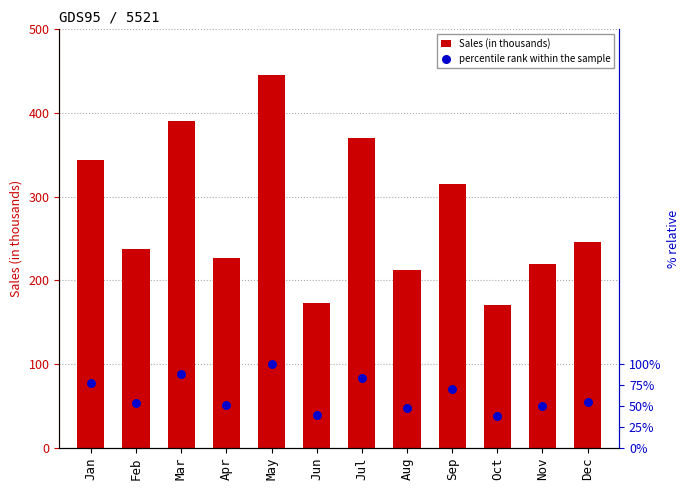

Which series reaches the maximum Y coordinate?

Sales (in thousands)